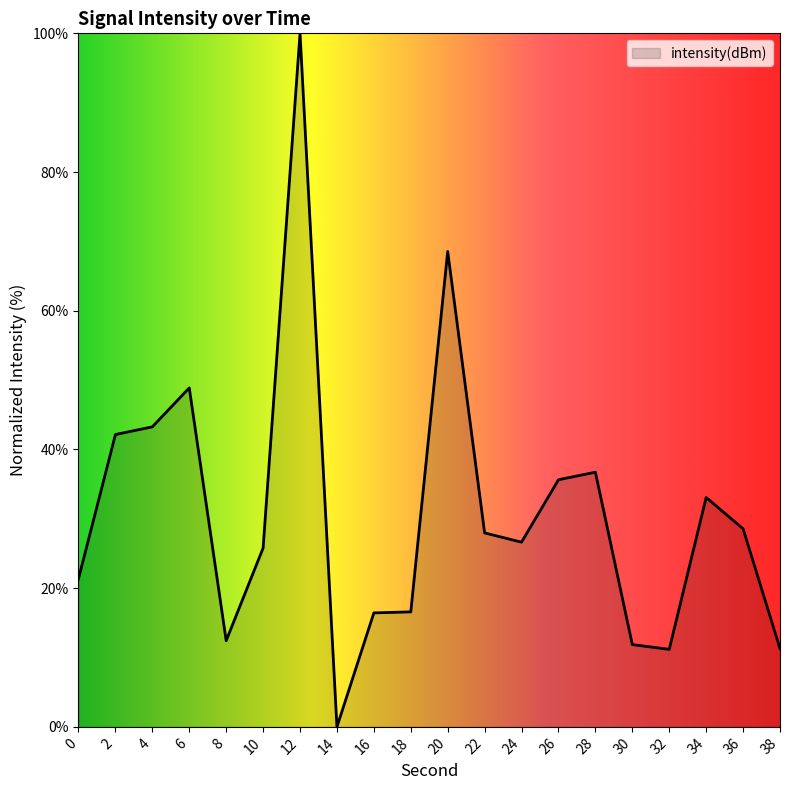

What is the difference between the values at 30 and 8?

0.6